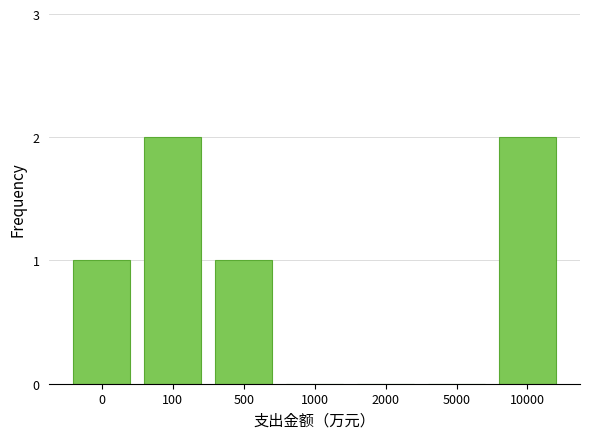

Reading right to left, what are all the values shown in this chart?

10000=2	5000=0	2000=0	1000=0	500=1	100=2	0=1